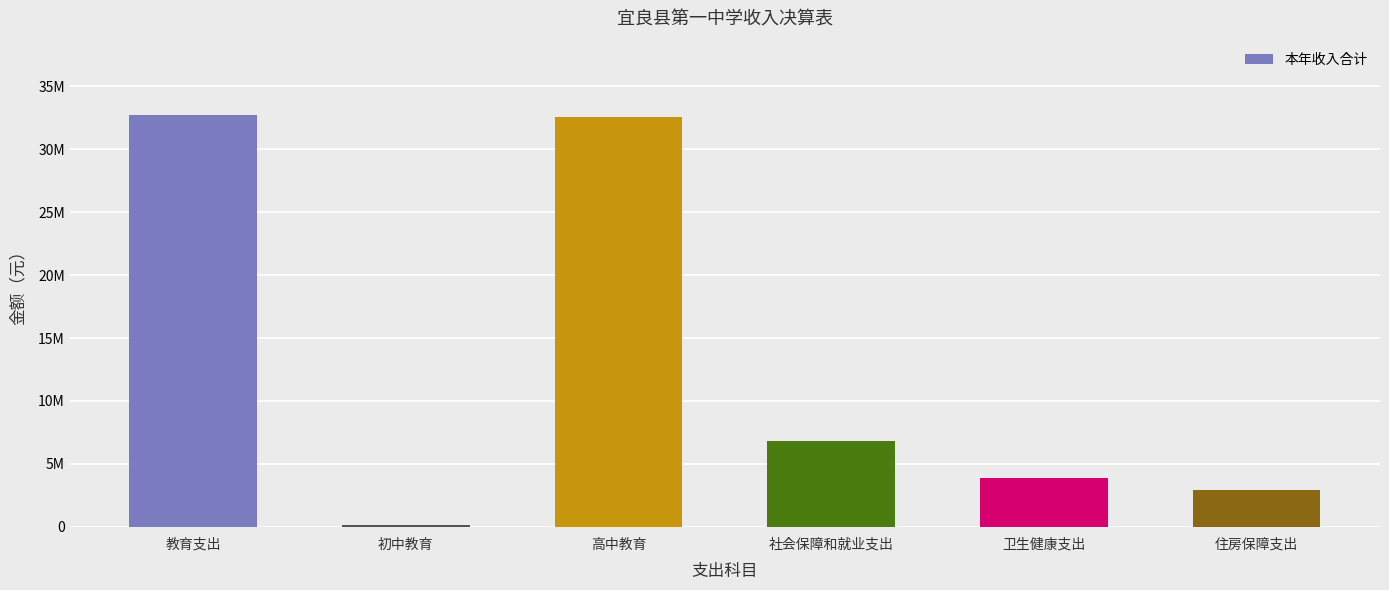

At which label is the value closest to 16457661?

社会保障和就业支出